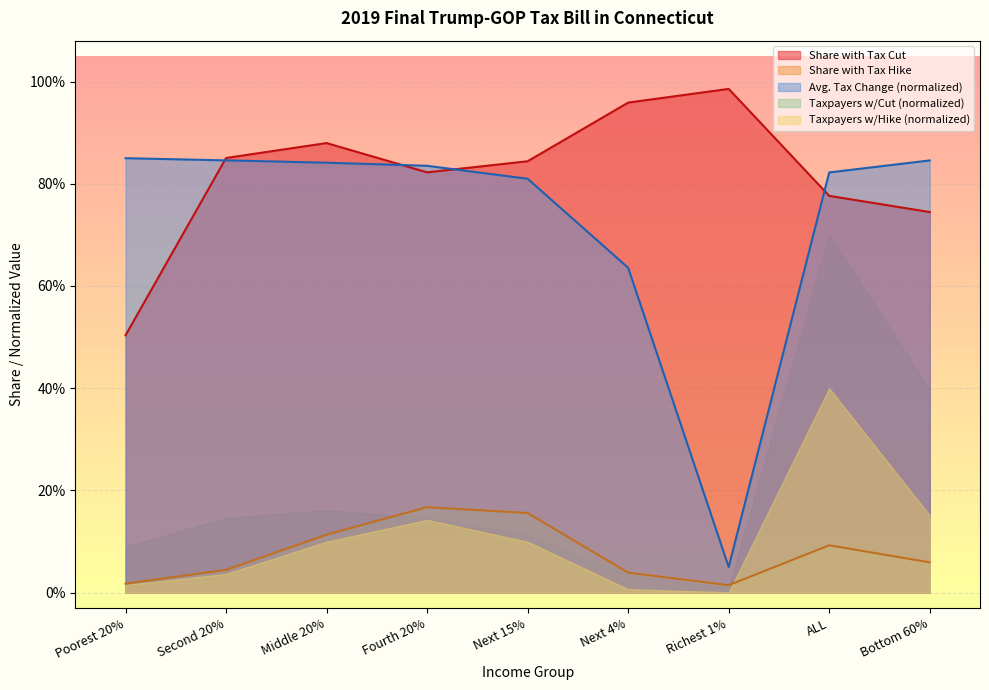

At how many categories does at least one series exceed 0?

9